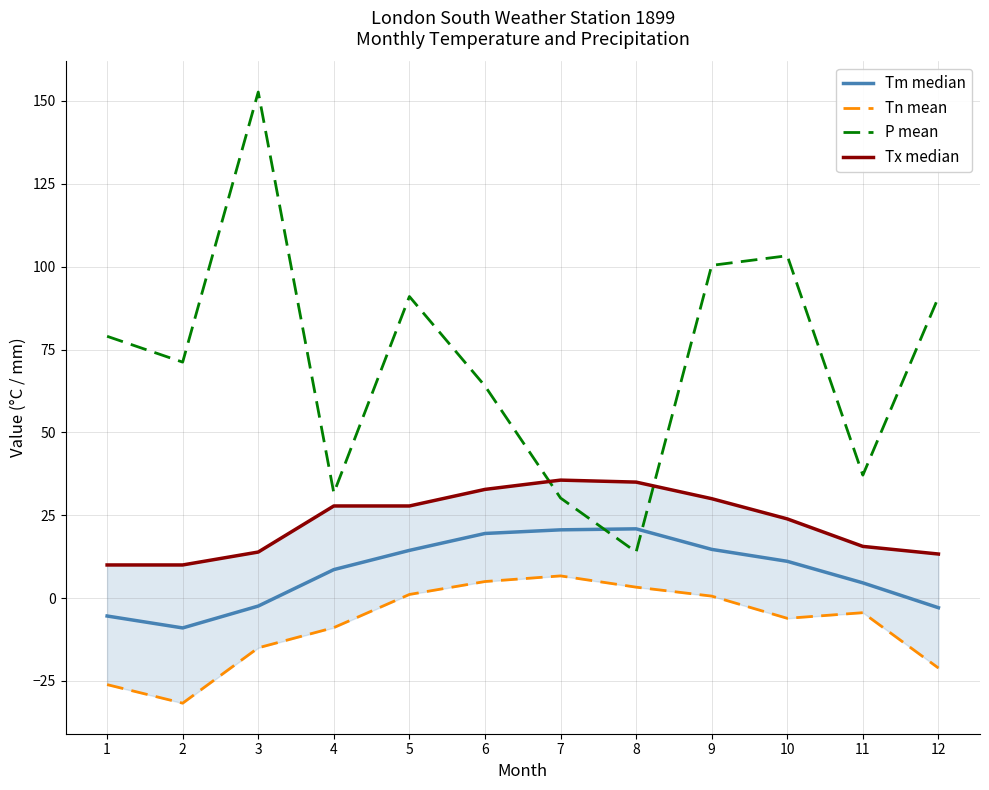

What is the difference between the P mean values at 8 and 3?

138.8